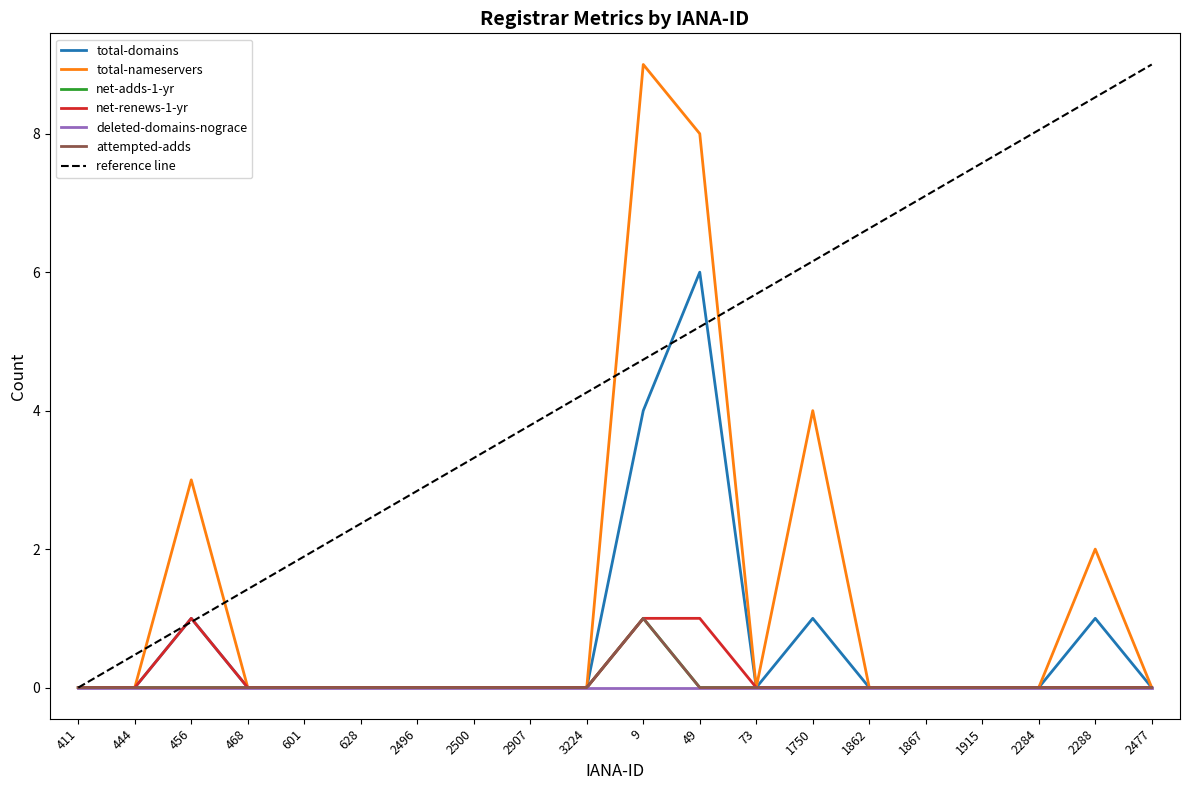

True or false: net-adds-1-yr and attempted-adds cross at least once.

False